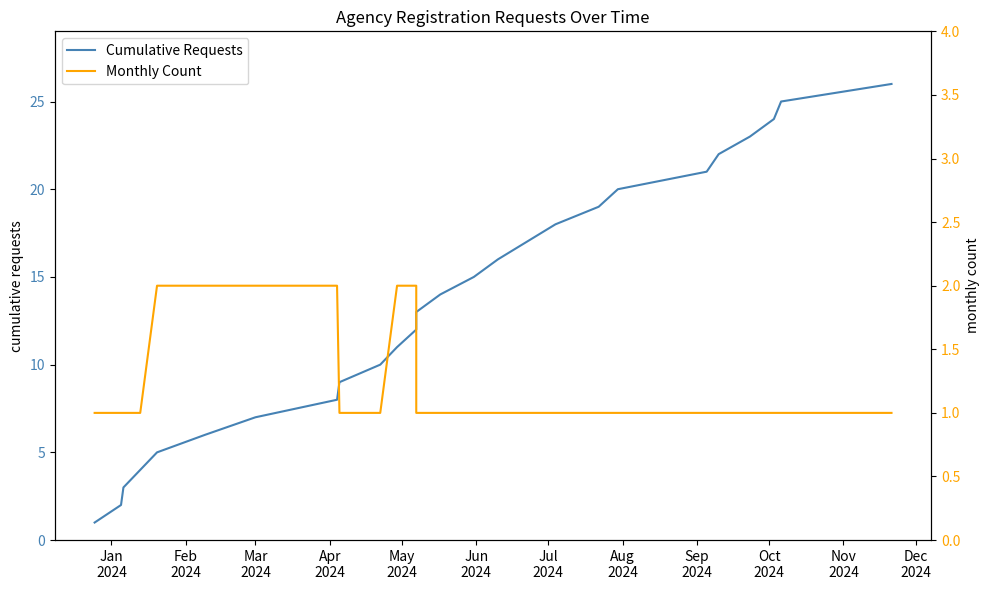

How many data points in Monthly Count are above 1?

6